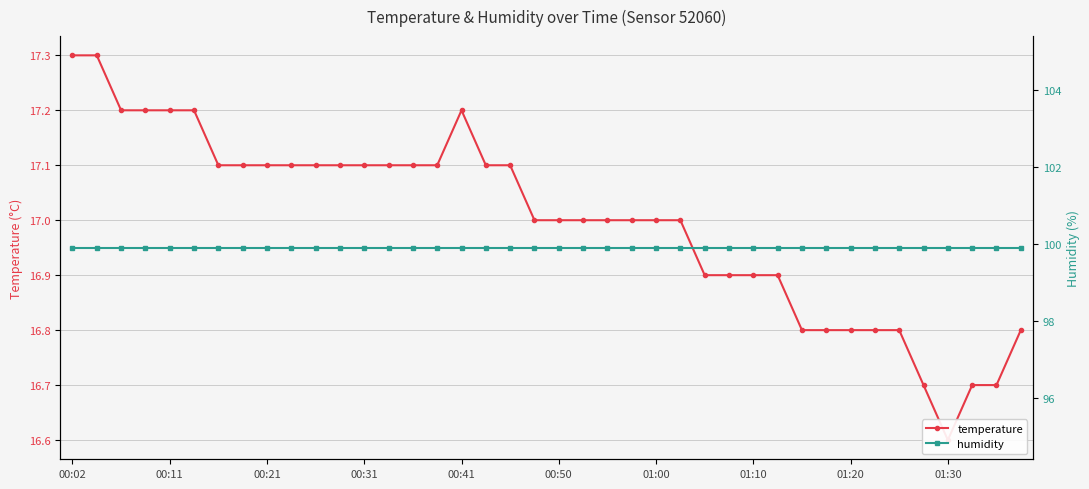

List the series in order of their peak value, lowest first.

temperature, humidity